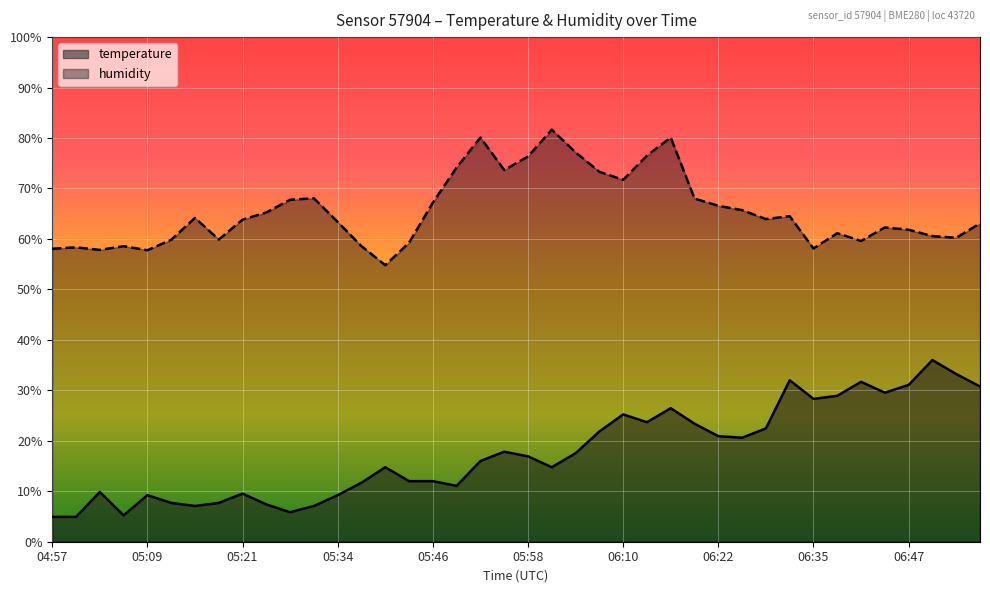

At which category does temperature reach its first local valley?

05:06